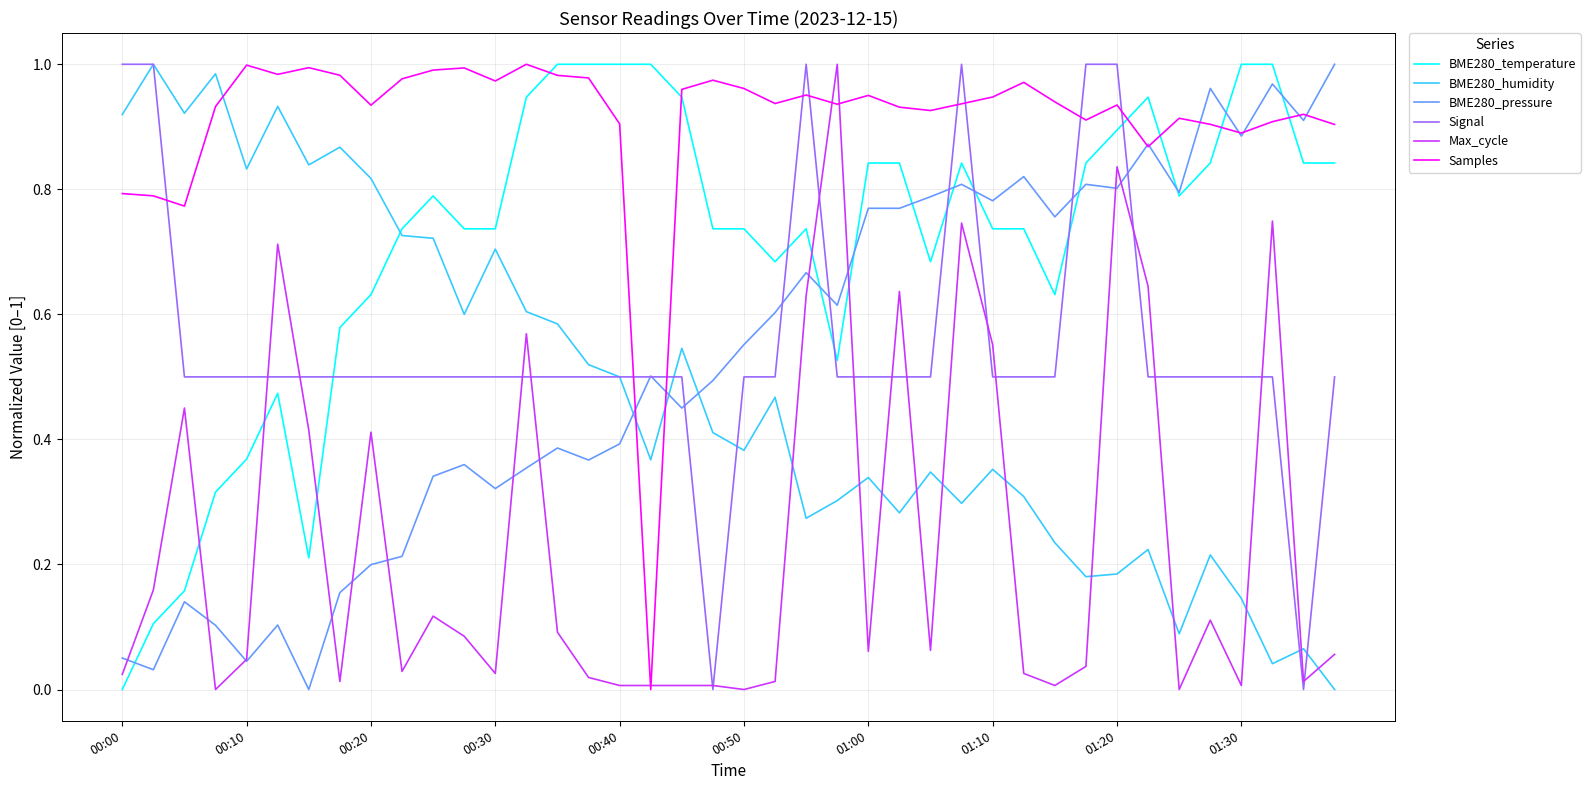

After their last crossing, which series has the higher values: Max_cycle or BME280_humidity?

Max_cycle